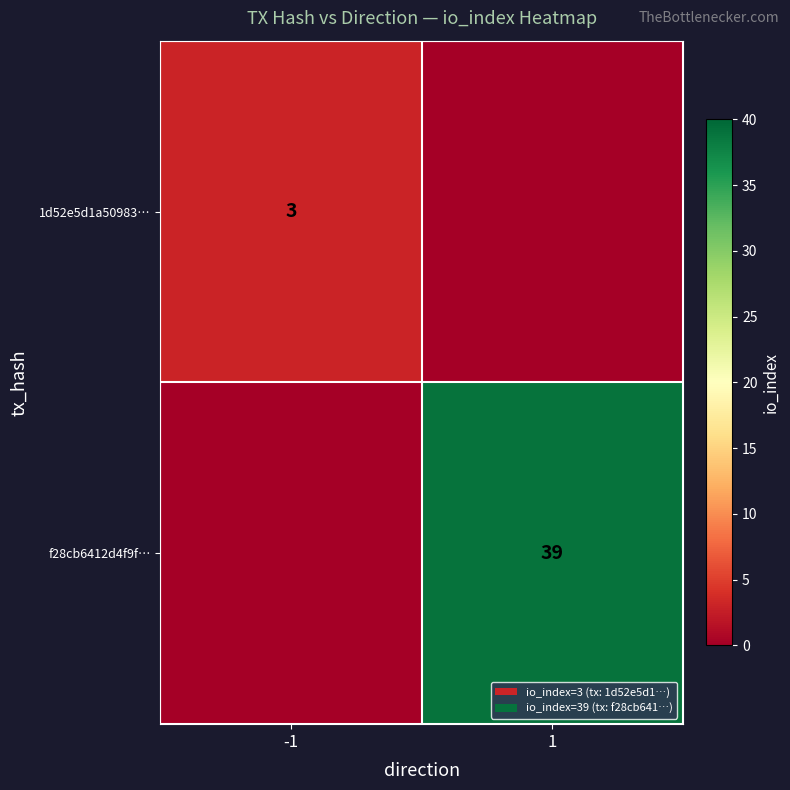

What is the total value across all series at -1?

3